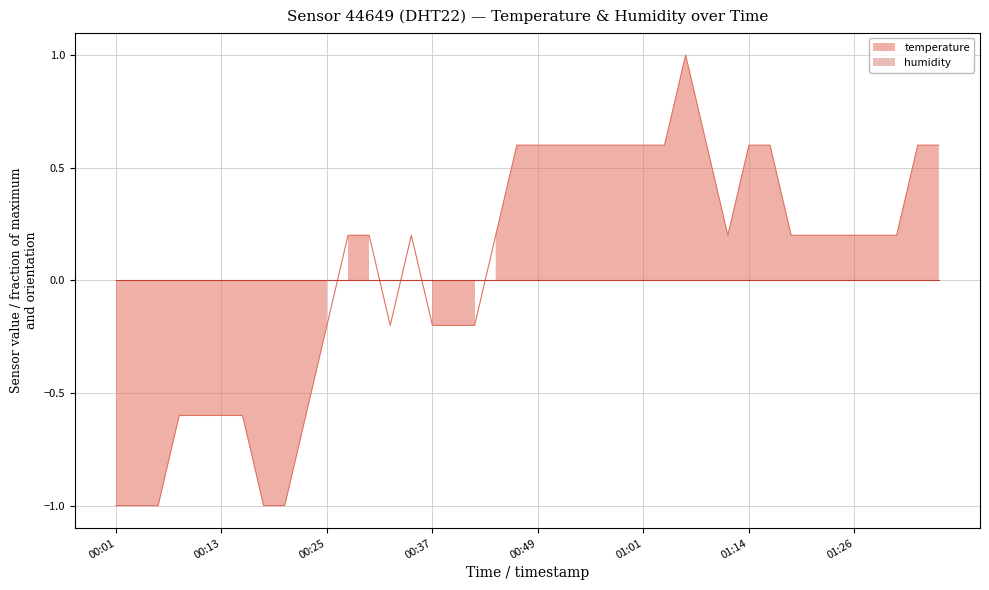

How many values exceed 0?

25